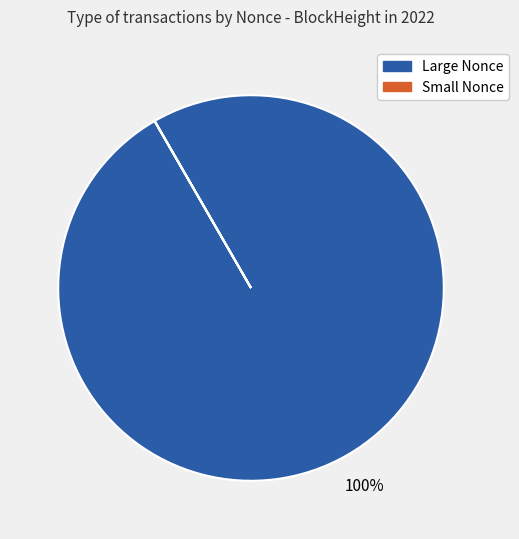

Which slice is the largest?

Large Nonce